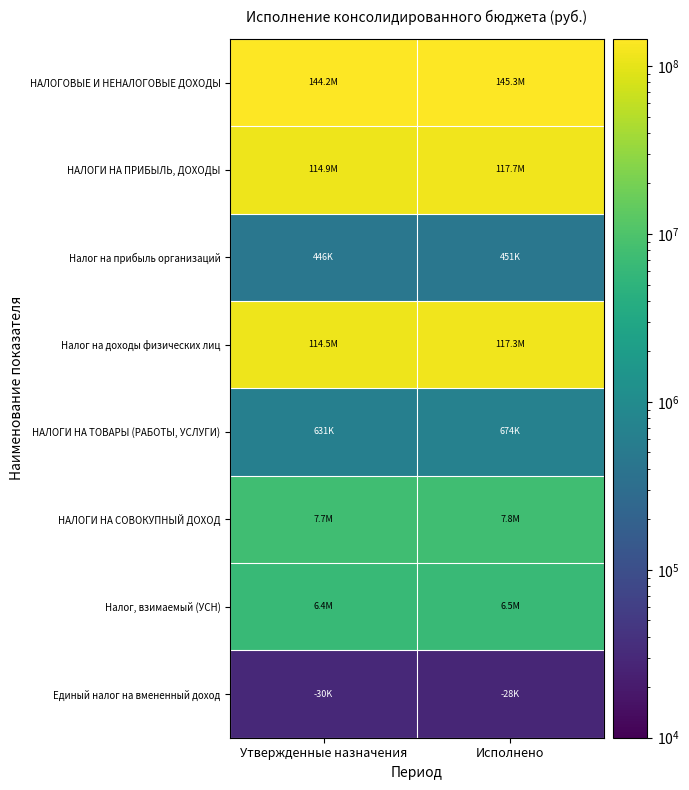

At which category is the sum across all series the highest?

Исполнено